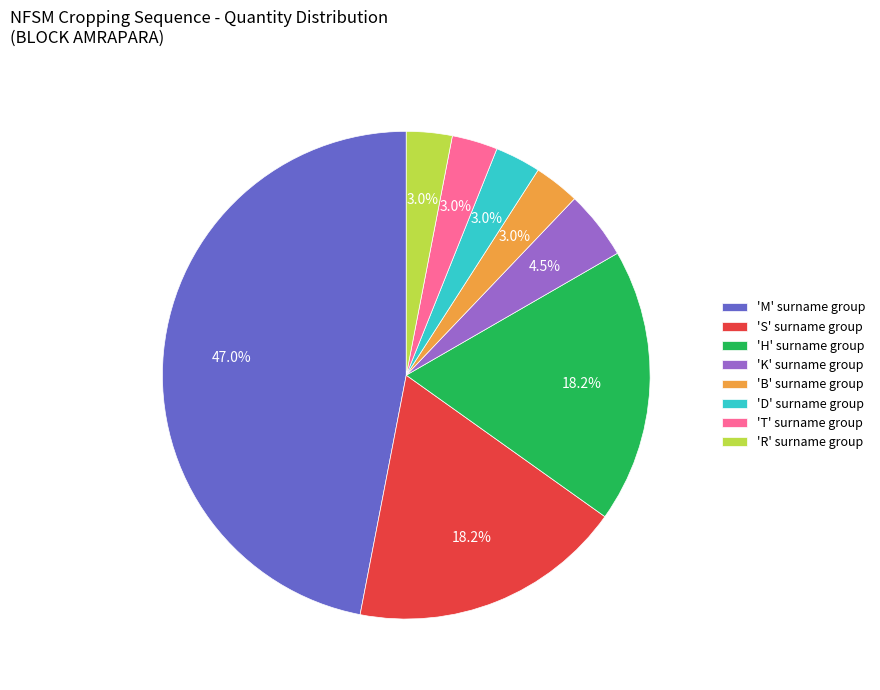

Is there any slice that represents more than half of the pie?

No